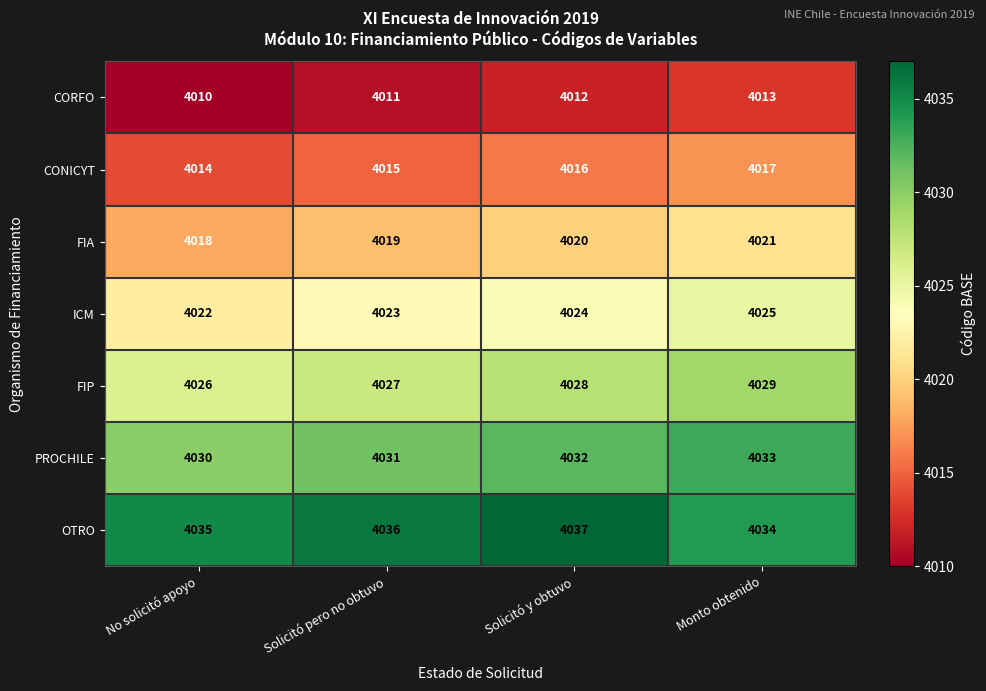

Reading right to left, extract all data points from this chart.

CORFO: 4013	4012	4011	4010
CONICYT: 4017	4016	4015	4014
FIA: 4021	4020	4019	4018
ICM: 4025	4024	4023	4022
FIP: 4029	4028	4027	4026
PROCHILE: 4033	4032	4031	4030
OTRO: 4034	4037	4036	4035